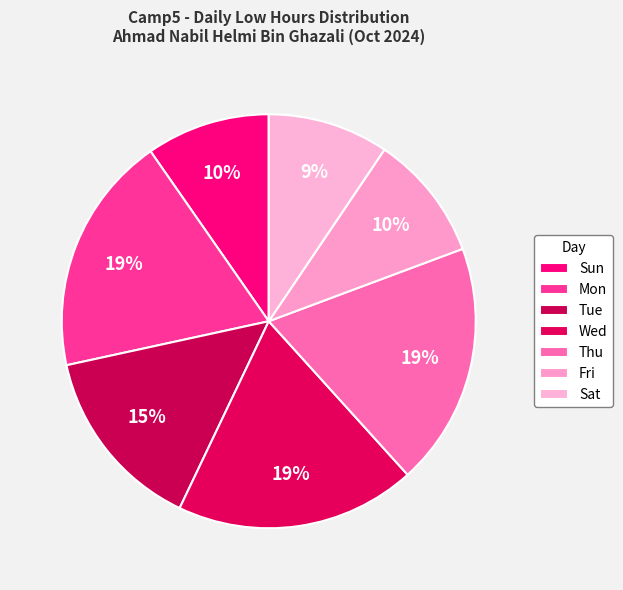

How many slices are in this pie chart?

7